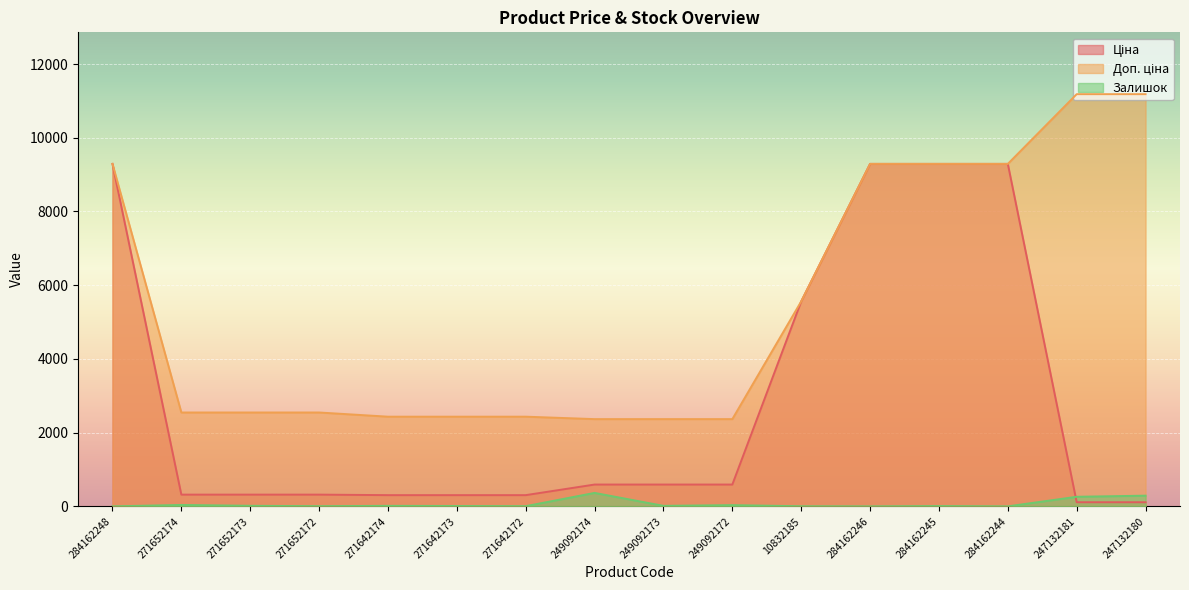

After their last crossing, which series has the higher values: Ціна or Залишок?

Залишок